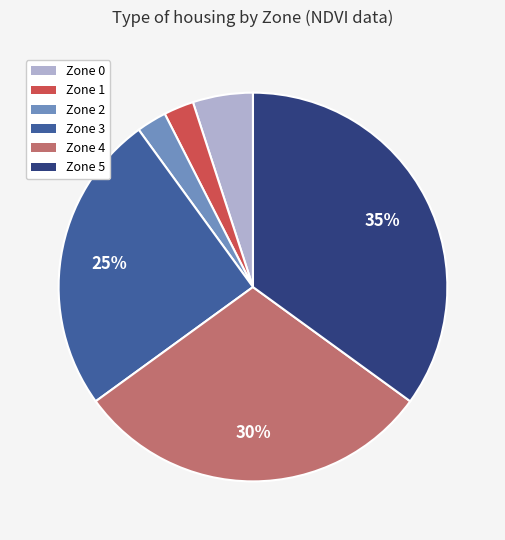

Between Zone 1 and Zone 4, which is larger?

Zone 4